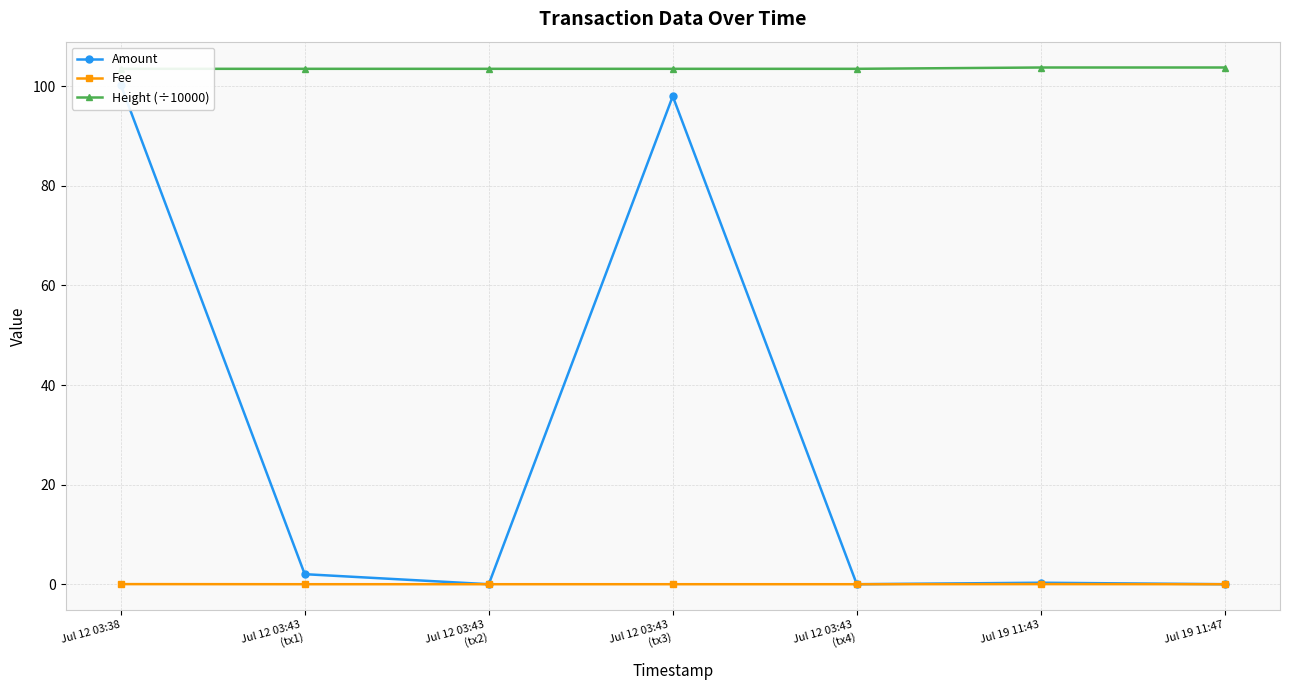

Which series has the largest range (max minus min)?

Amount